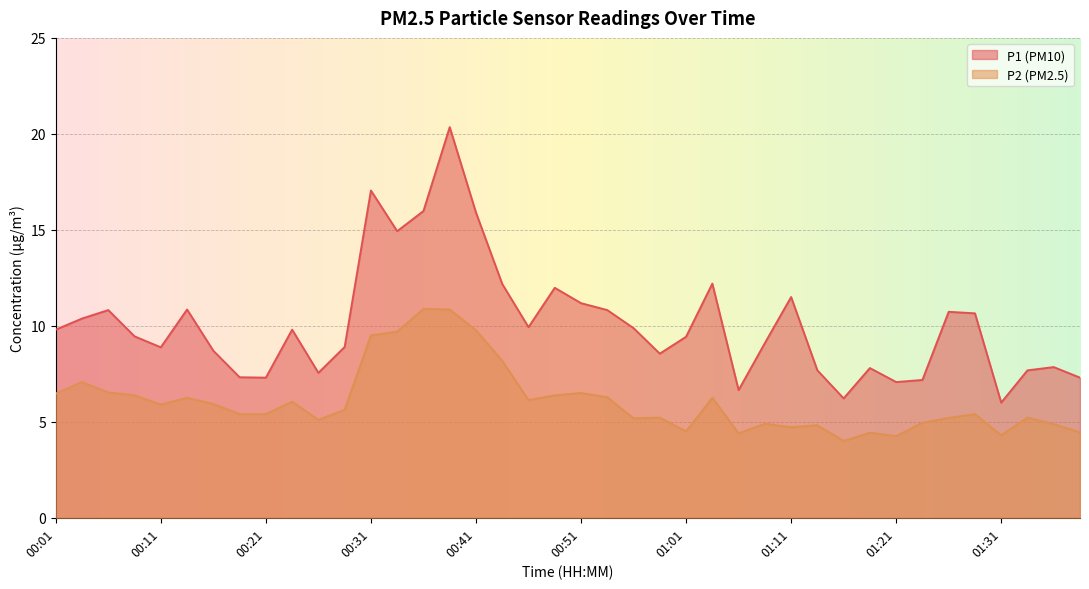

At 00:26, list the series in order from smallest to largest.

P2, P1